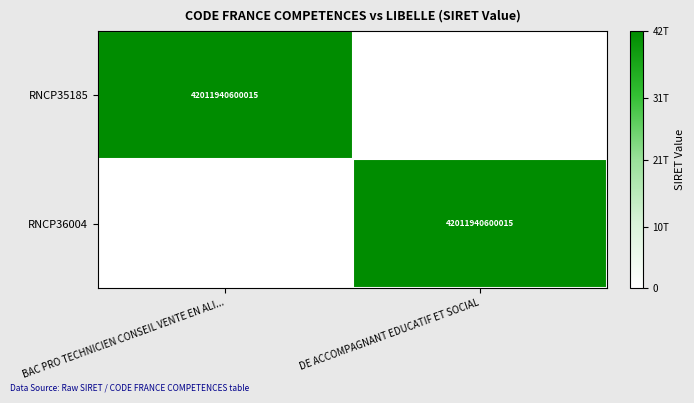

Is it true that RNCP35185 equals 42011940600015 at BAC PRO TECHNICIEN CONSEIL VENTE EN ALI...?

True